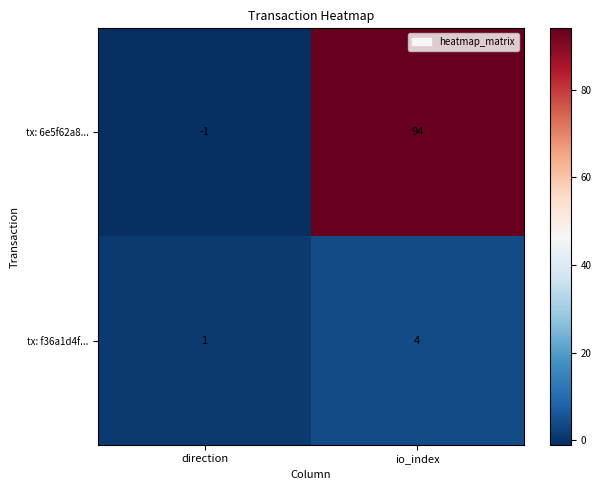

Is it true that tx: 6e5f62a8... equals -1 at direction?

True